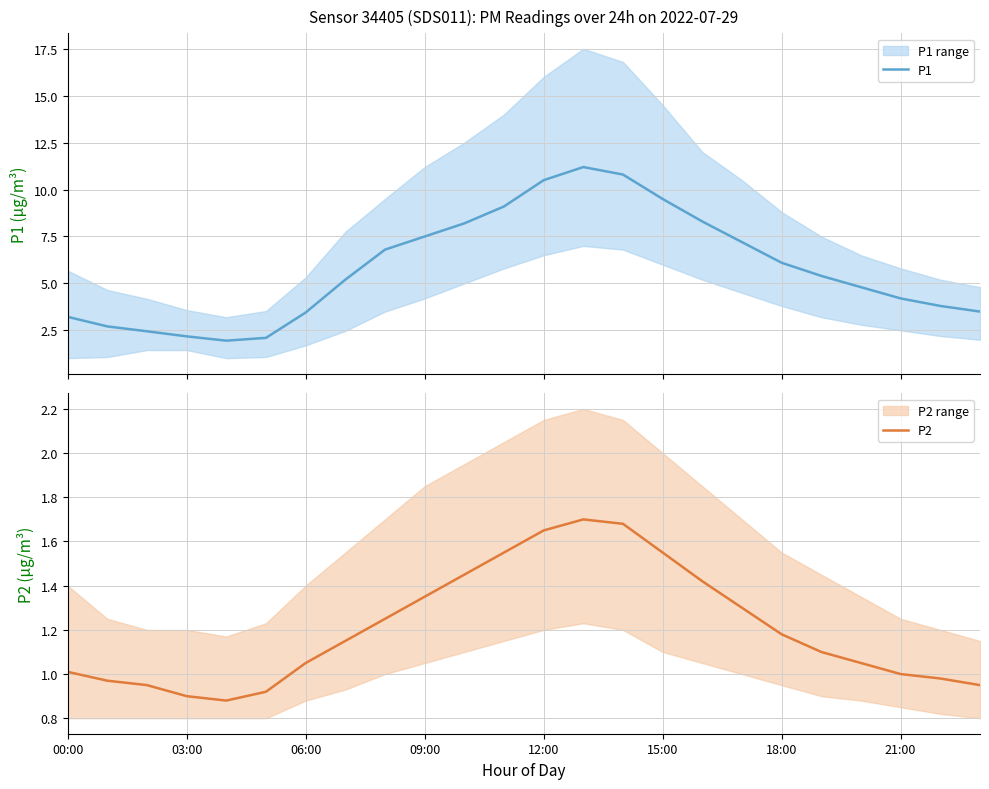

What is the difference between the highest and lowest values at 19?

4.3